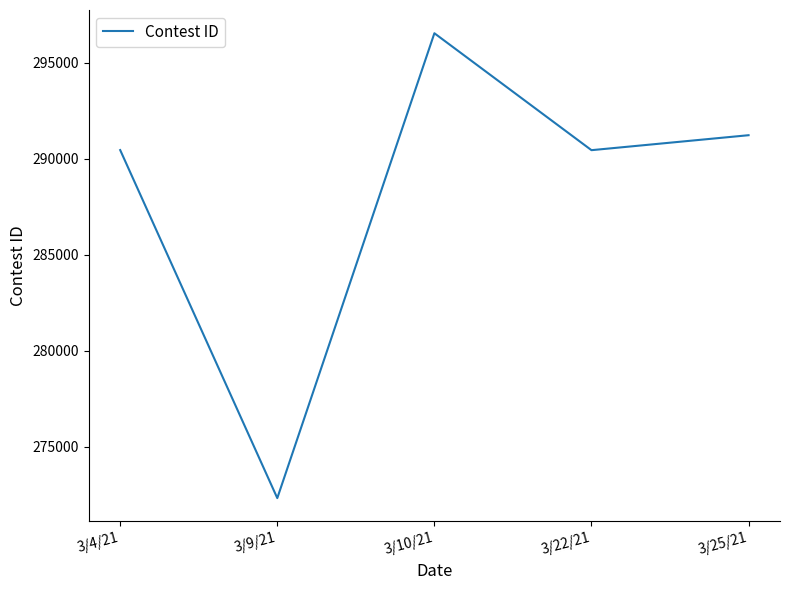

What is the average value?

288190